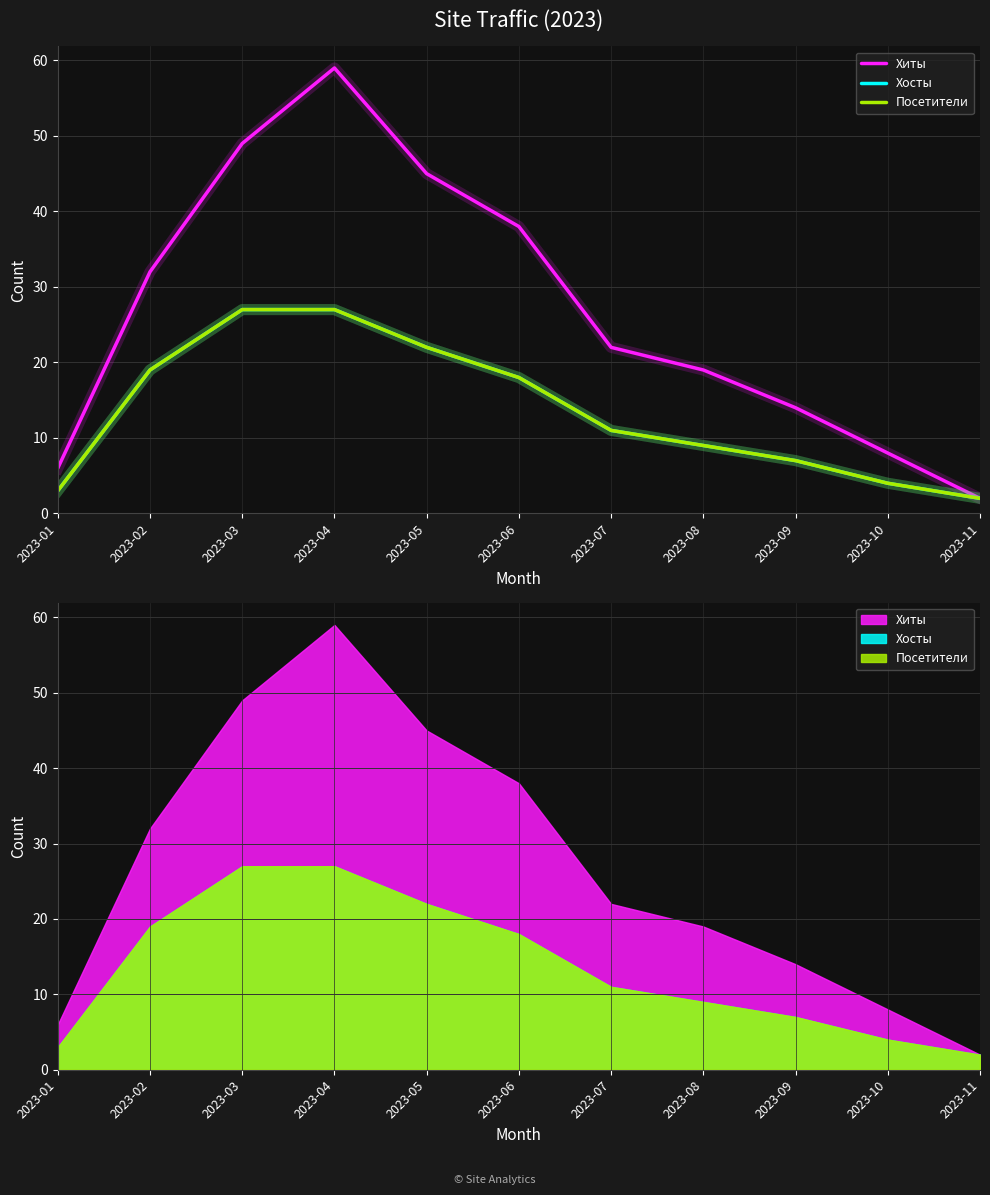

What is the value of the Хосты point at the 6th from the left?

18